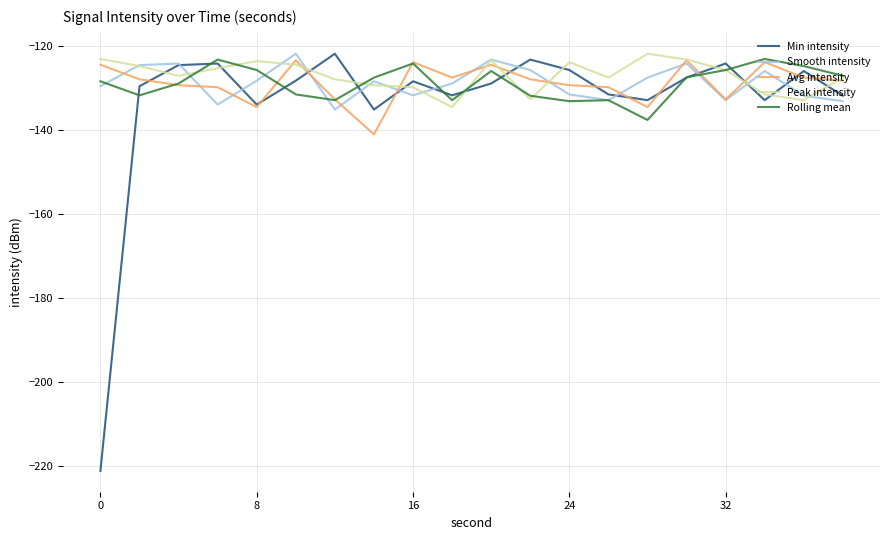

What is the lowest value of the Peak intensity series?

-134.6